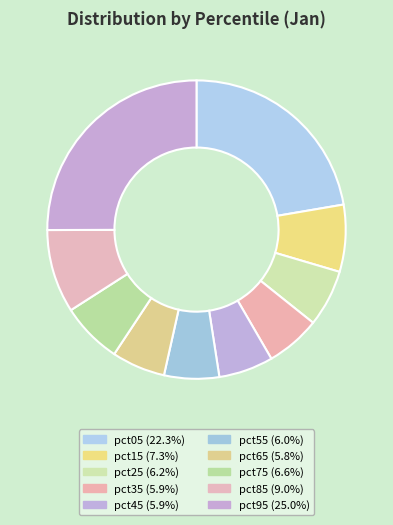

Which category has the smallest portion of the pie?

pct65